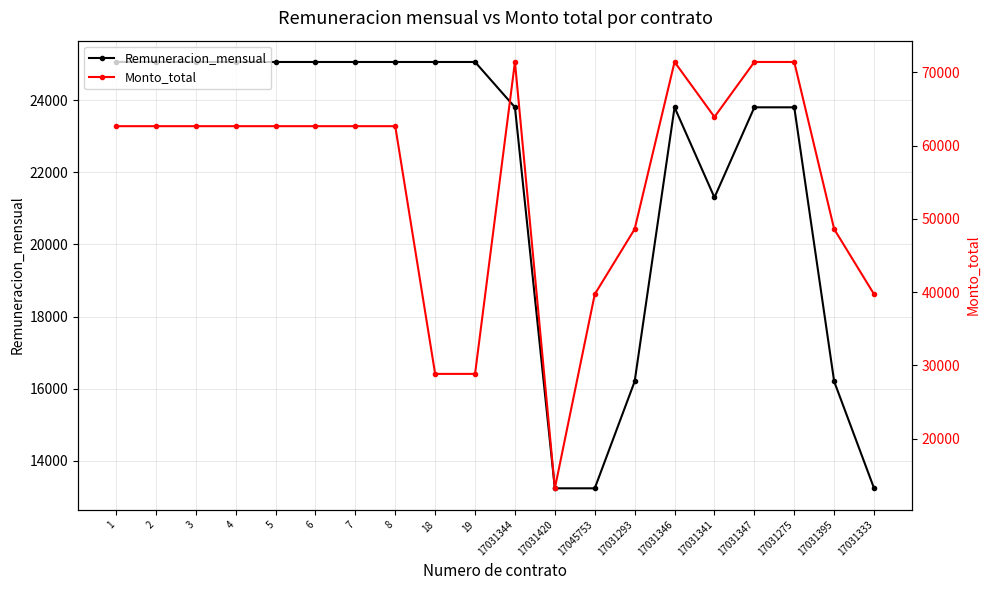

Between 1 and 6, which series saw the biggest shift?

Remuneracion_mensual